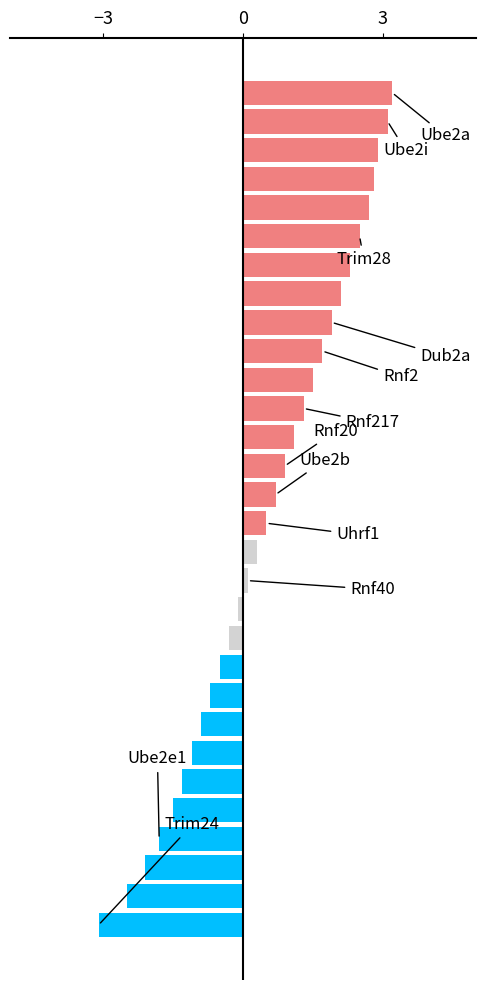

What is the difference between the maximum and minimum values?

6.3